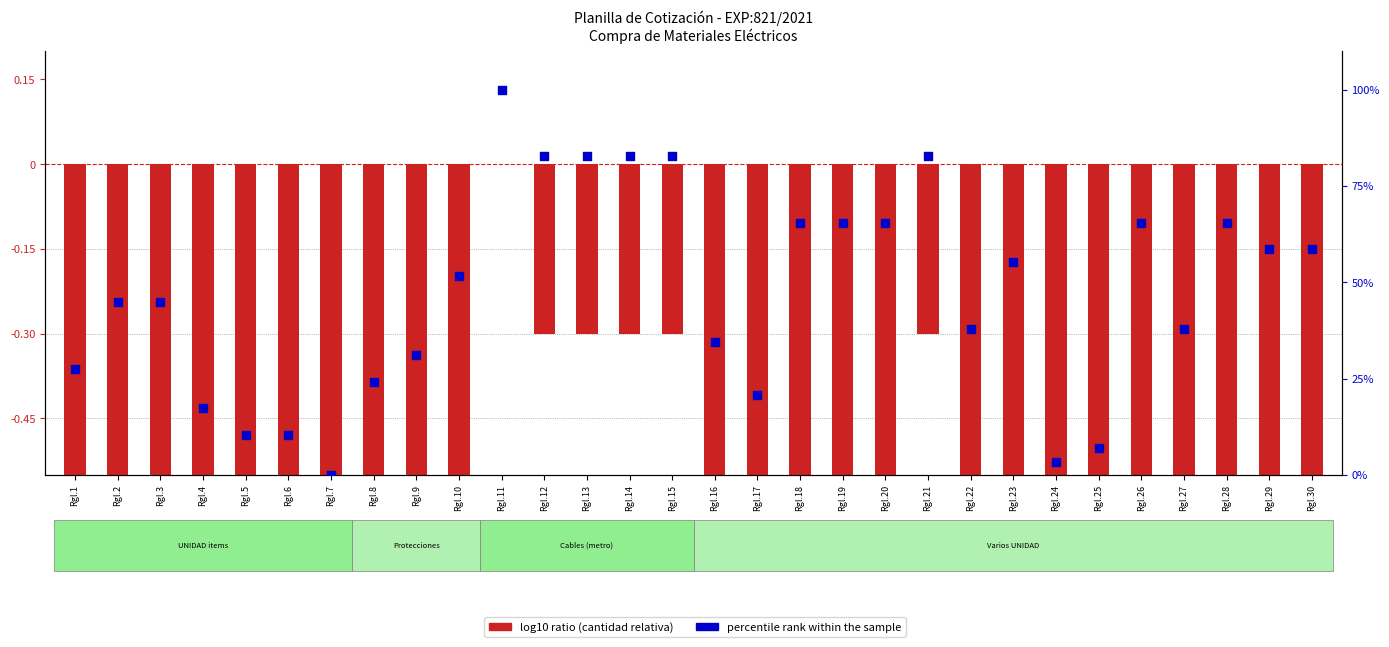

What is the change in value from Rgl.3 to Rgl.29?

+13.8